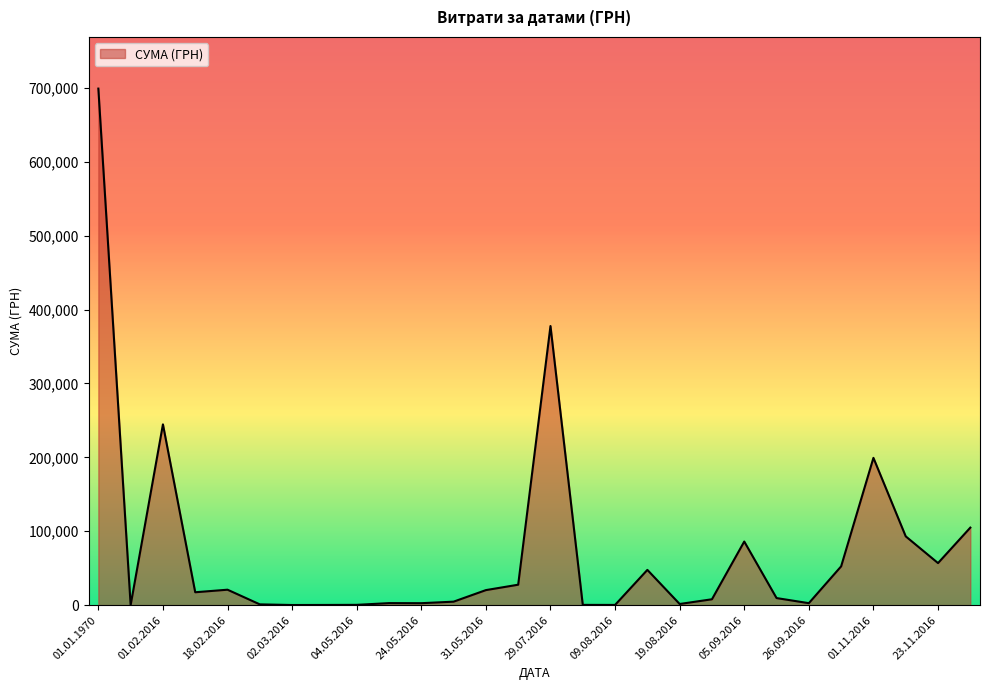

What is the maximum value shown in the chart?

698946.6